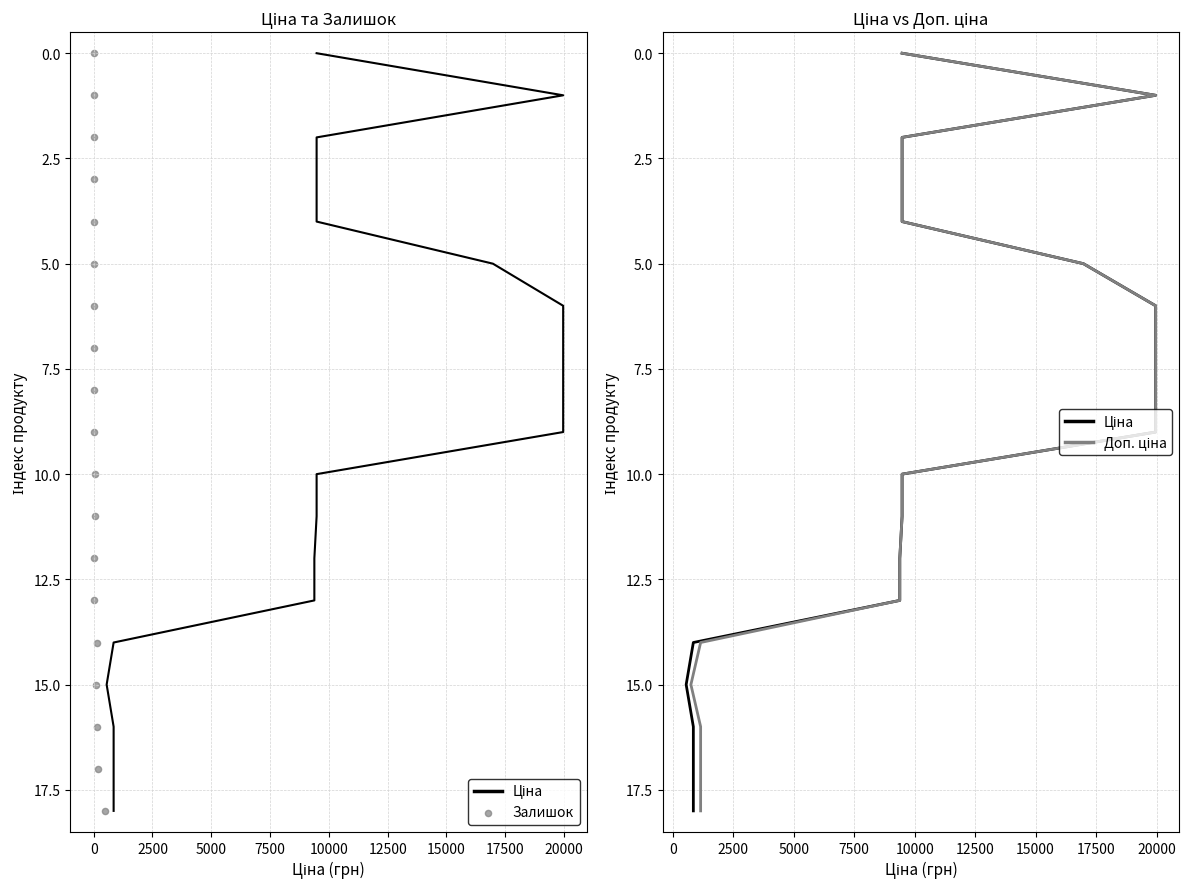

Which series has the largest Y range (max minus min)?

Ціна